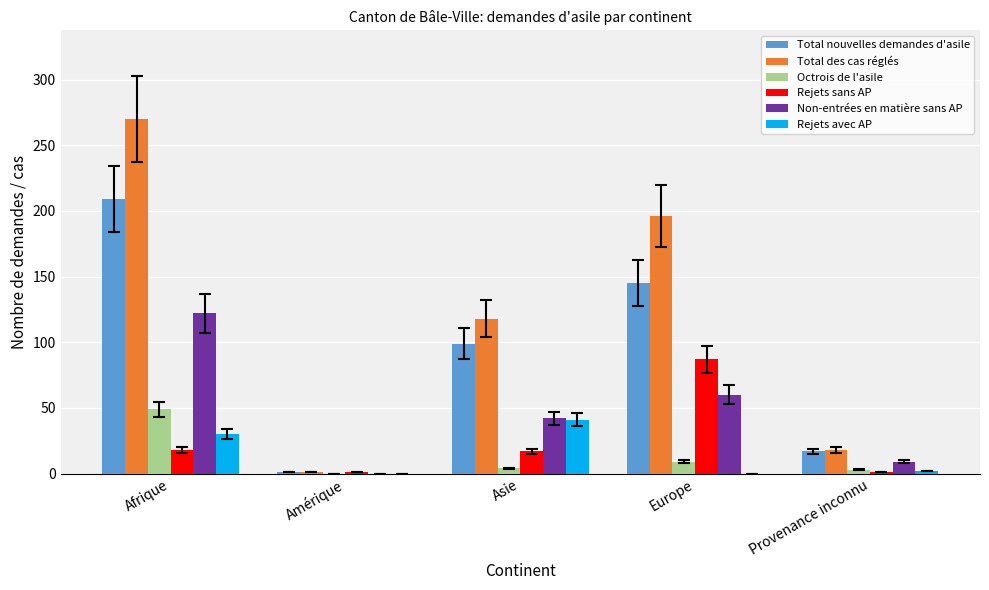

The Total nouvelles demandes d'asile series shows 49 at Europe. True or false?

False